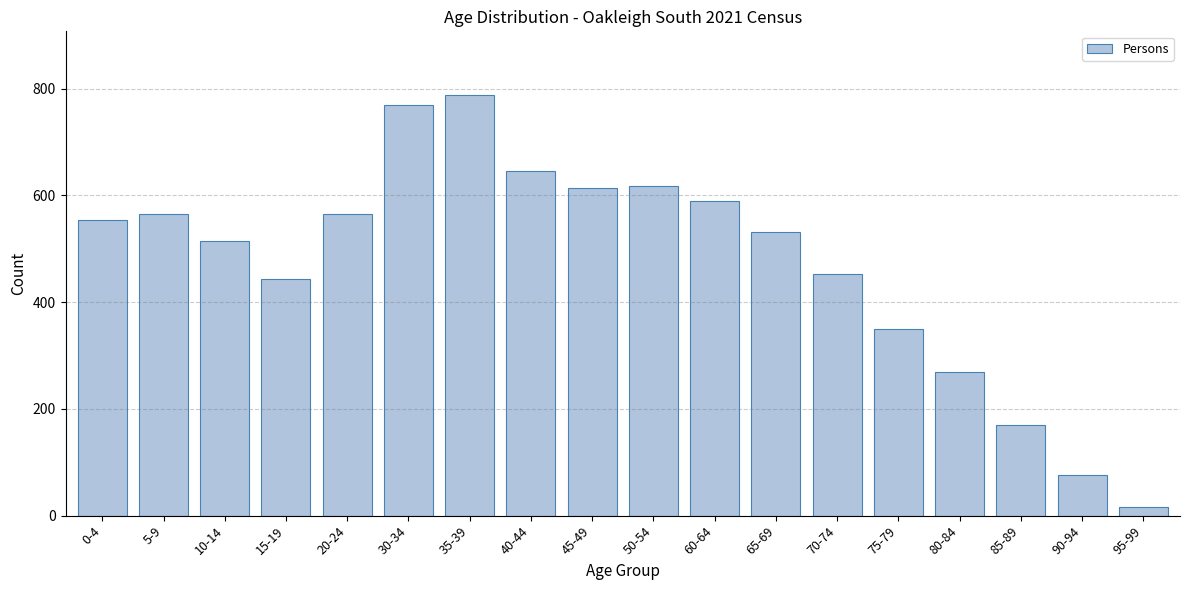

What is the label of the 4th bar from the left?

15-19